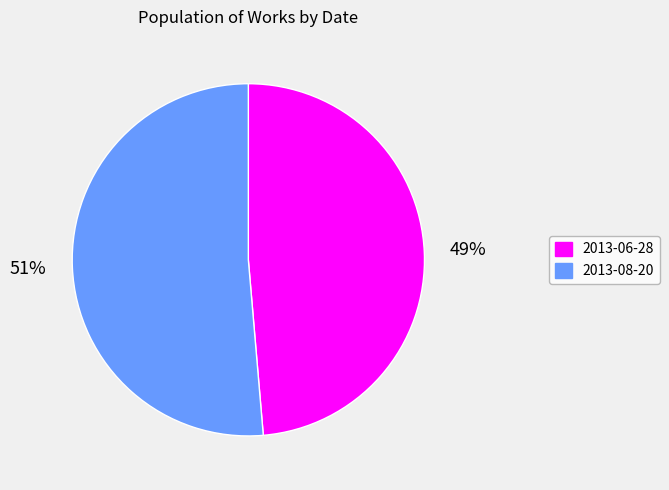

Between 2013-08-20 and 2013-06-28, which is larger?

2013-08-20